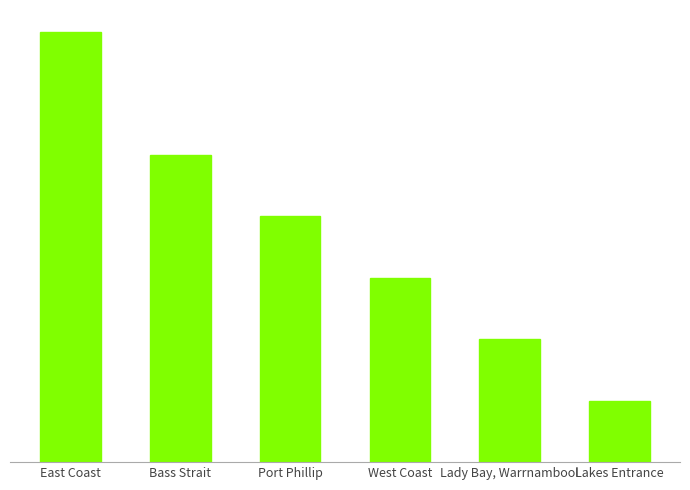

What position from the right is East Coast?

6